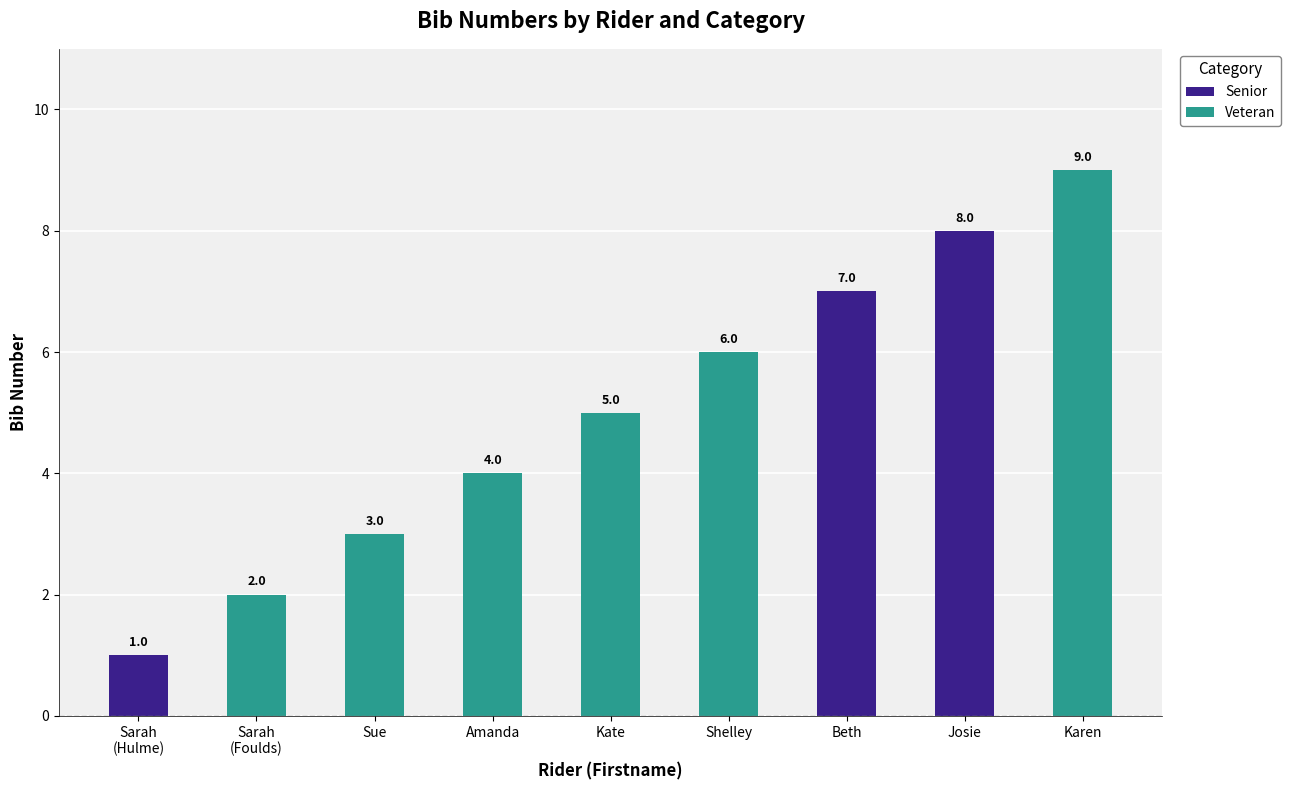

Are the bars horizontal?

No